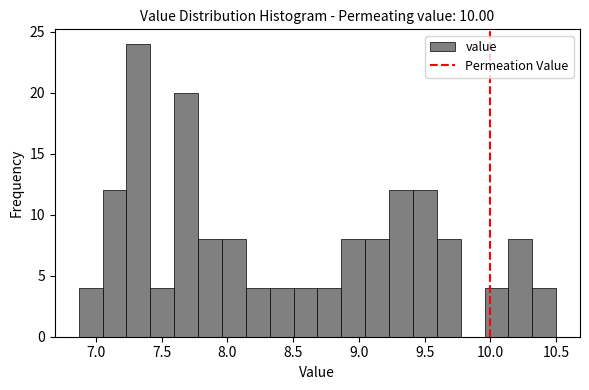

Around what value on the x-axis is the tallest bar? Give the approximate position of its centre, as read against the axis.

7.30